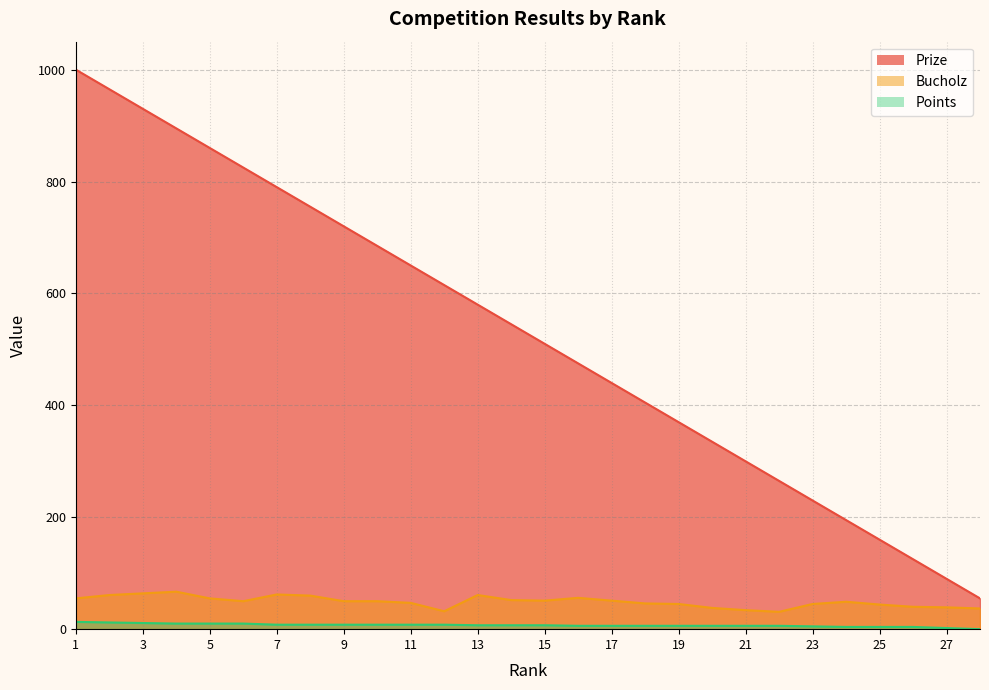

Between 6 and 14, which series saw the biggest shift?

Prize